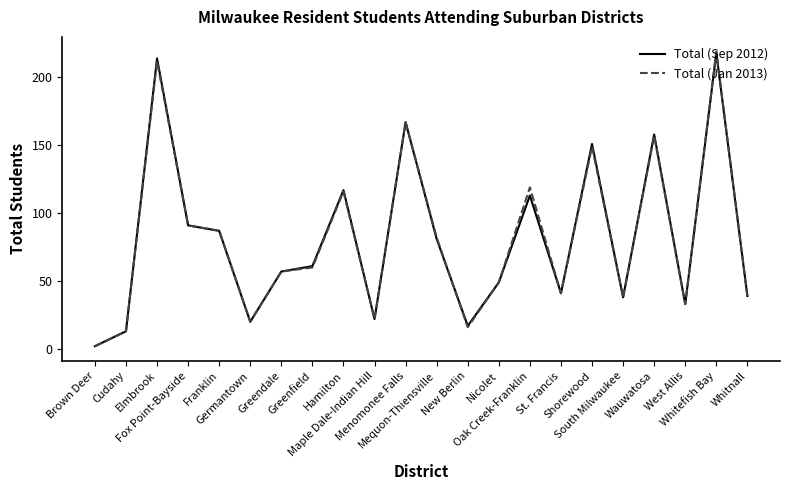

What is the difference between the Total (Sep 2012) values at St. Francis and Fox Point-Bayside?

50